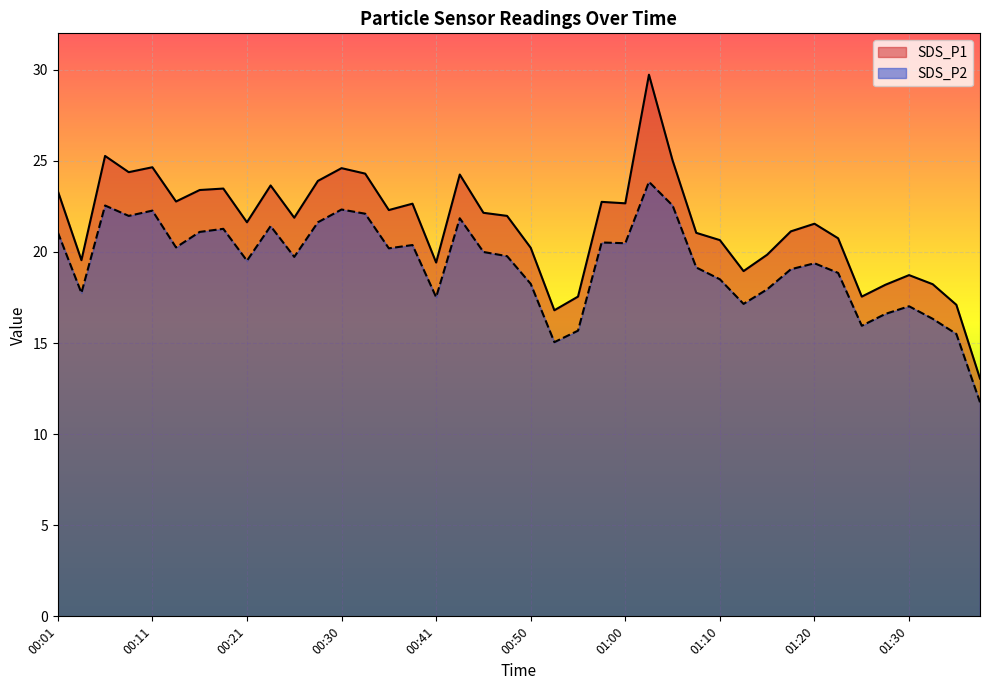

What is the difference between the second highest and second lowest values in the SDS_P2 series?

7.5